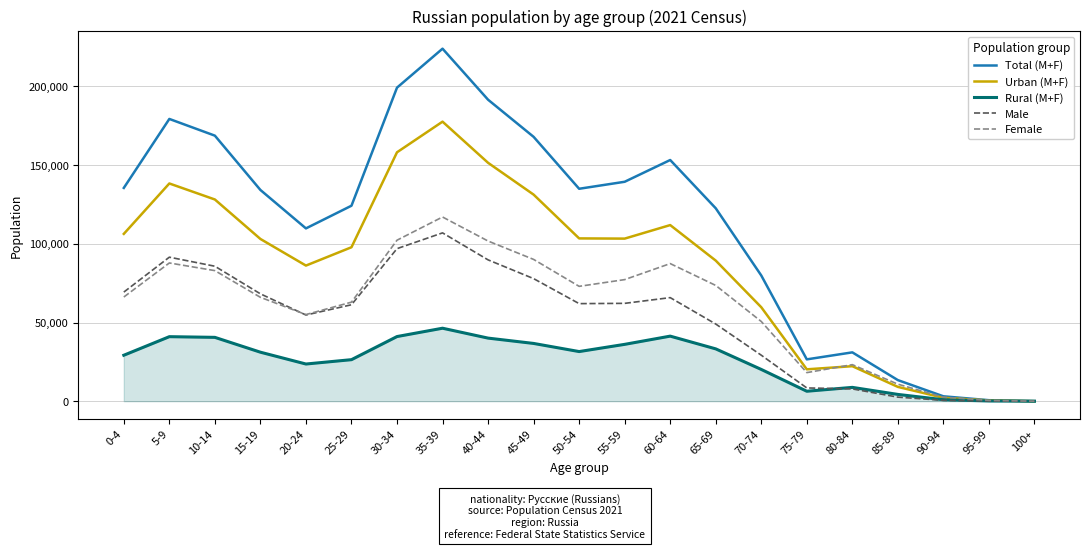

Which series changed the most between 65-69 and 95-99?

Total (M+F)